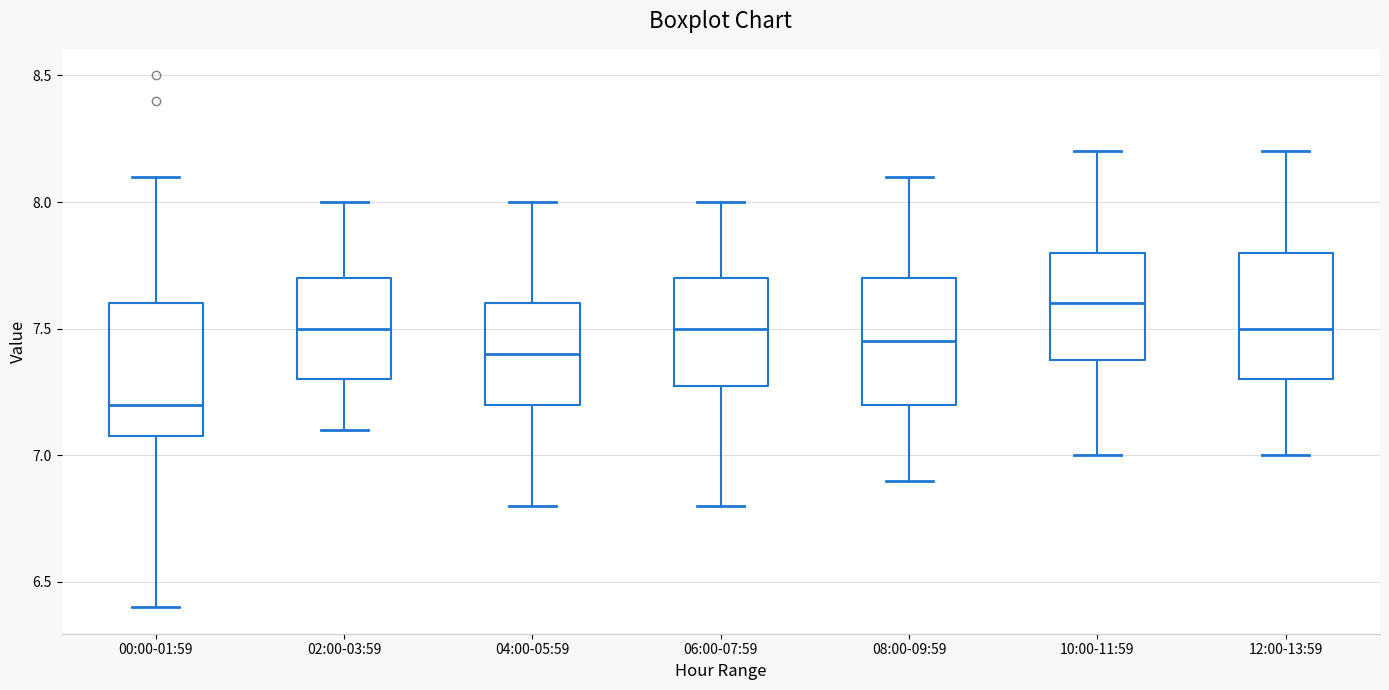

Which box's median line is the highest?

10:00-11:59